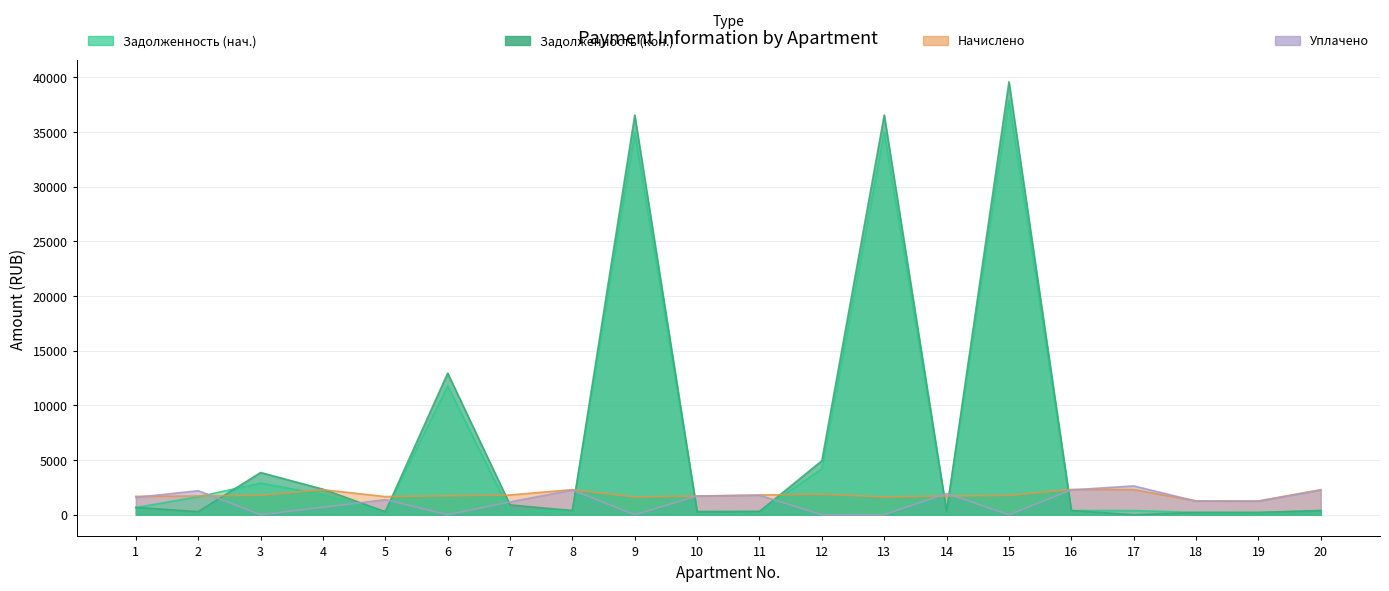

Which series ends up on top after the final intersection of zadoljennost2 (col_6) and zadoljennost (col_1)?

zadoljennost (col_1)